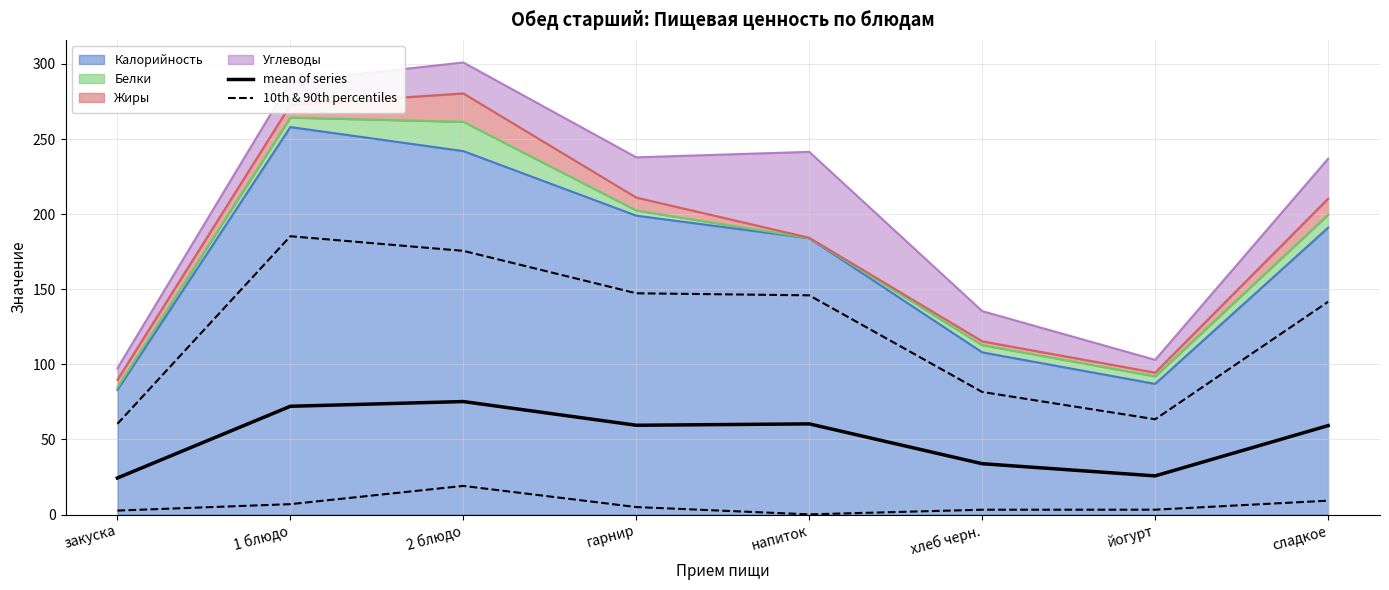

Where is the first local minimum for mean of series?

гарнир